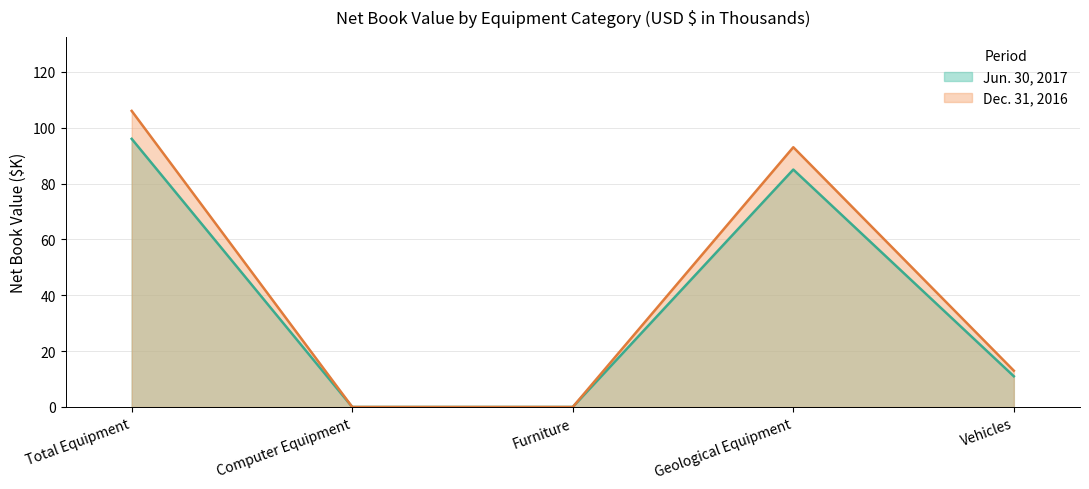

What is the total value across all series at Total Equipment?

202